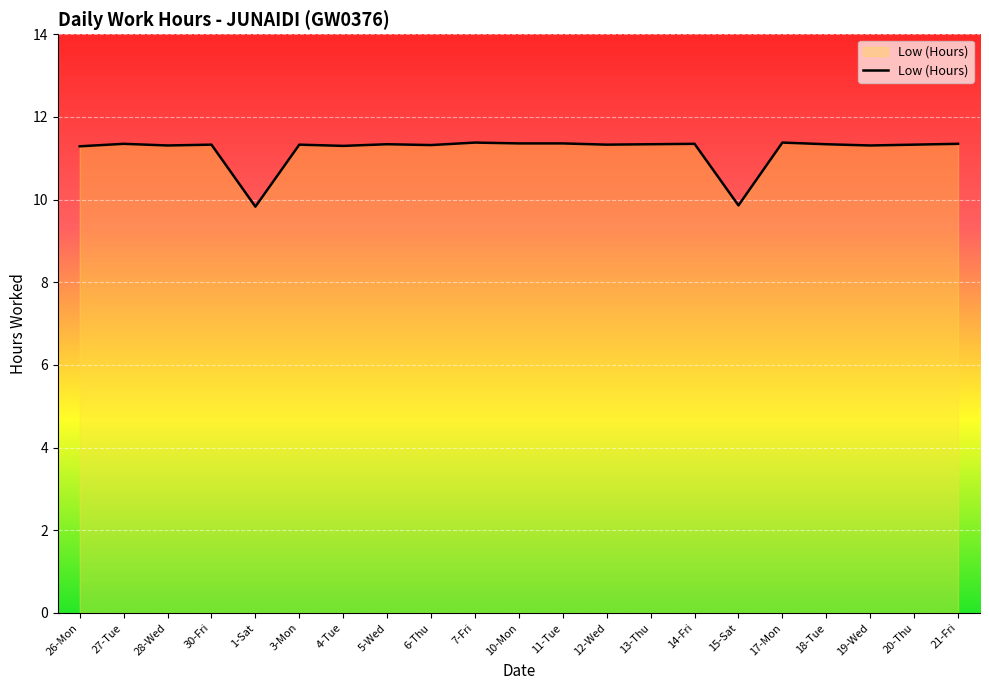

What position from the left is 14-Fri?

15